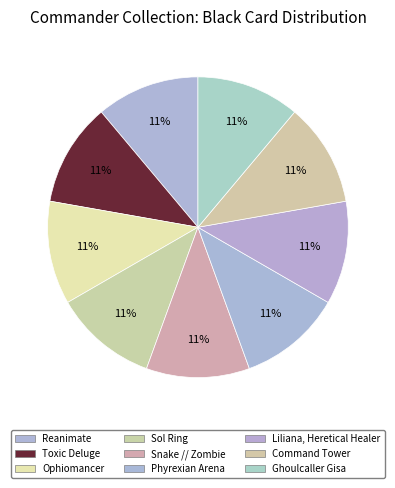

Count the number of slices in the pie.

9